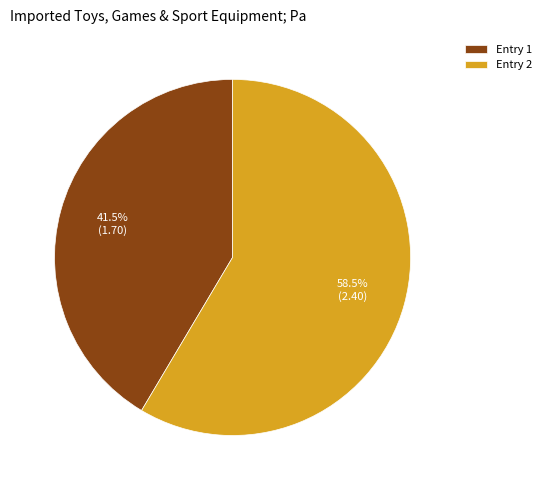

Rank the categories by value from lowest to highest.

Entry 1, Entry 2